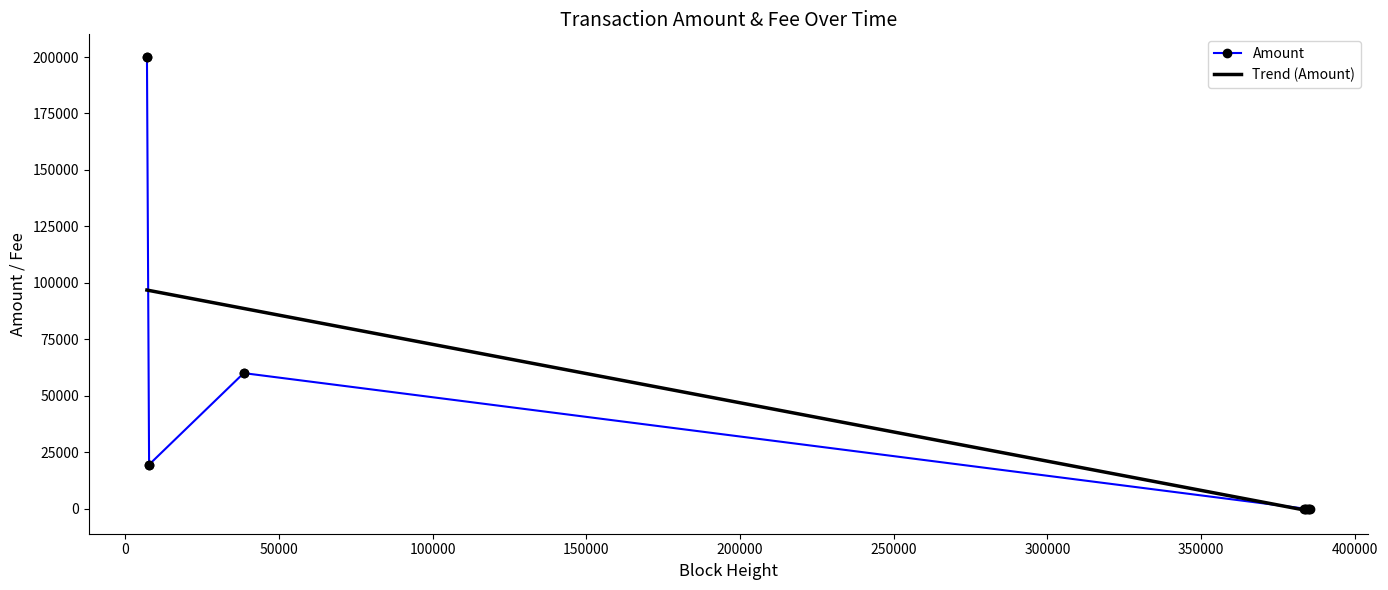

What is the highest value of the Amount series?

200000.0